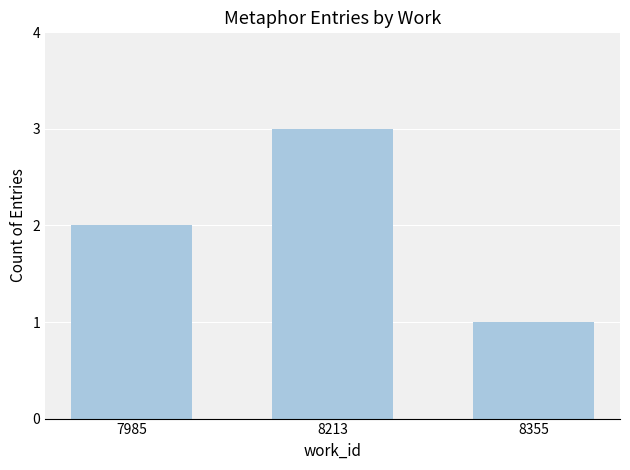

What is the sum of the values at 7985 and 8355?

3